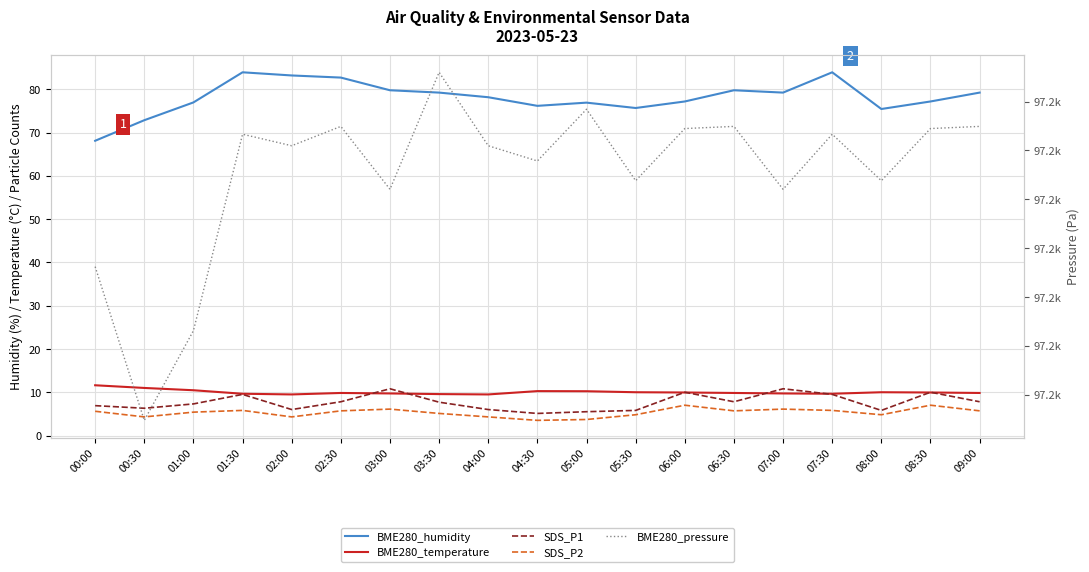

What is the maximum value shown in the chart?

97186.5